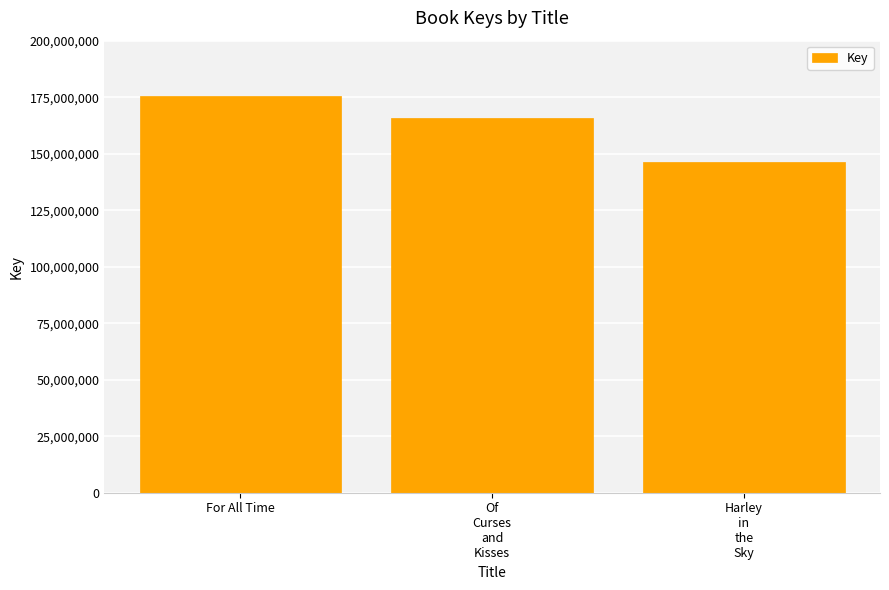

True or false: the data shows 53596914 at For All Time.

False